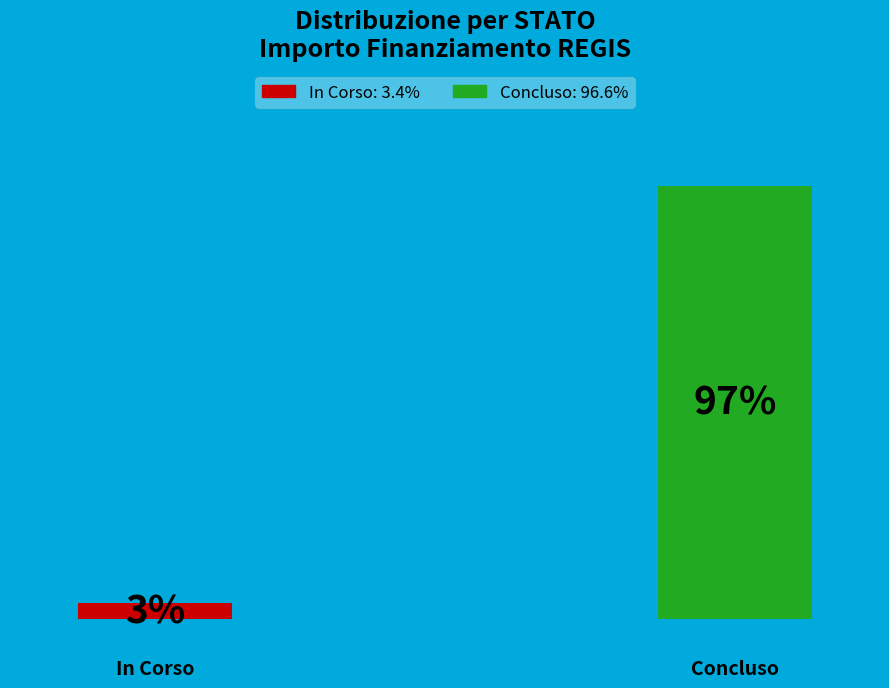

How many bars are there in total?

2